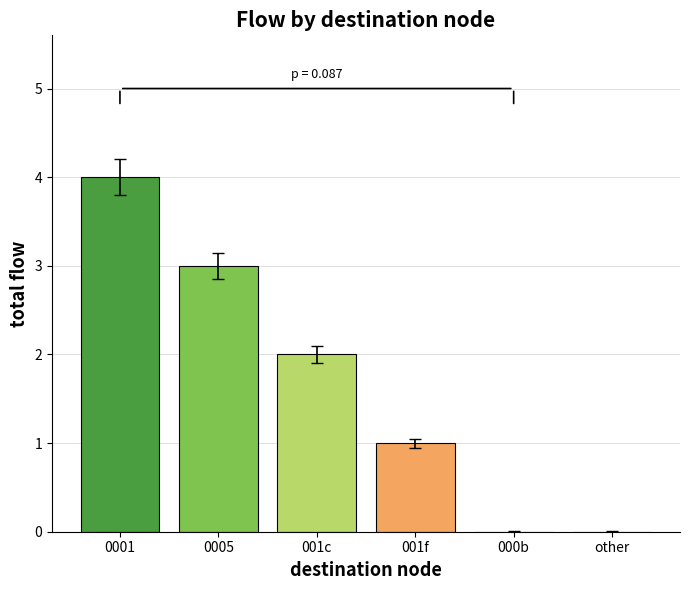

Is it true that the value at 000b is 1?

False